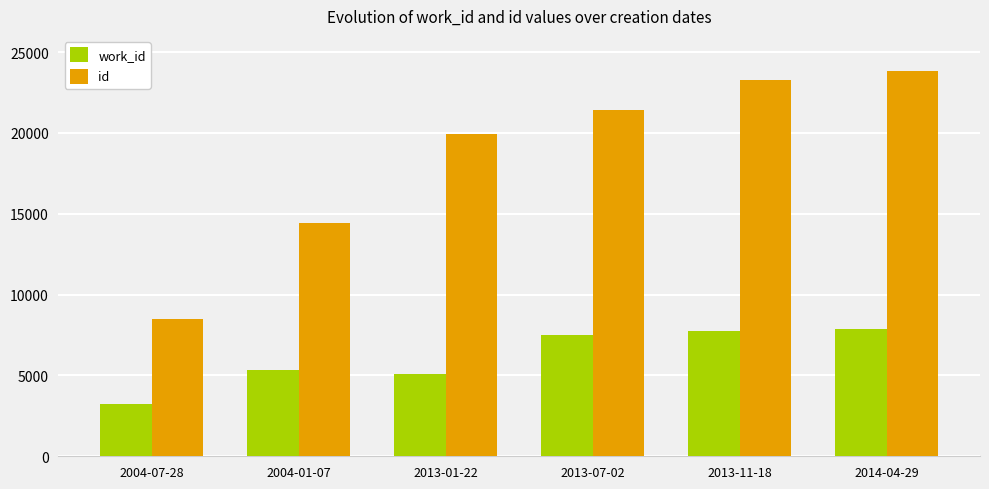

What is the total value across all series at 2013-07-02?

28919